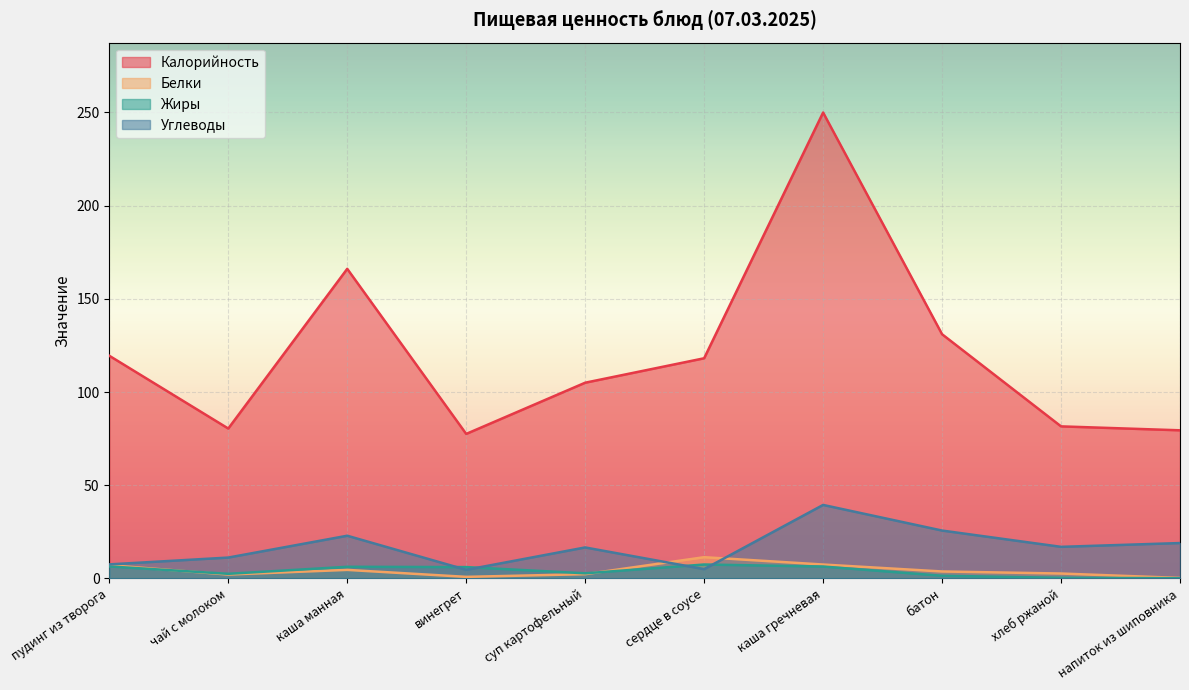

Does the chart display data point markers on the line(s)?

No